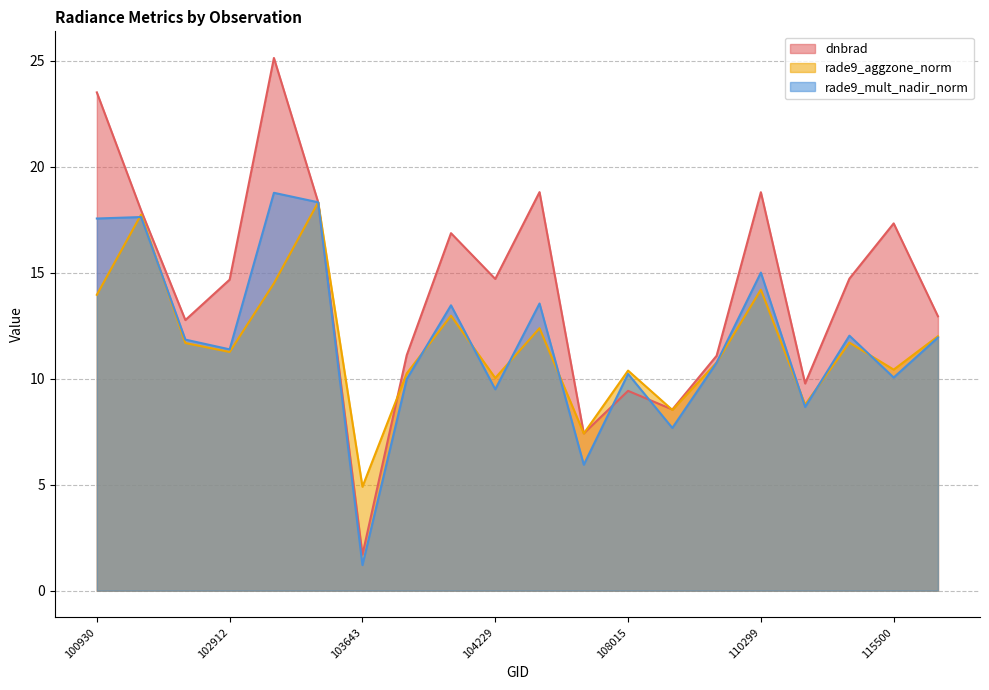

What is the value of the rade9_mult_nadir_norm point at the 18th from the left?

12.0